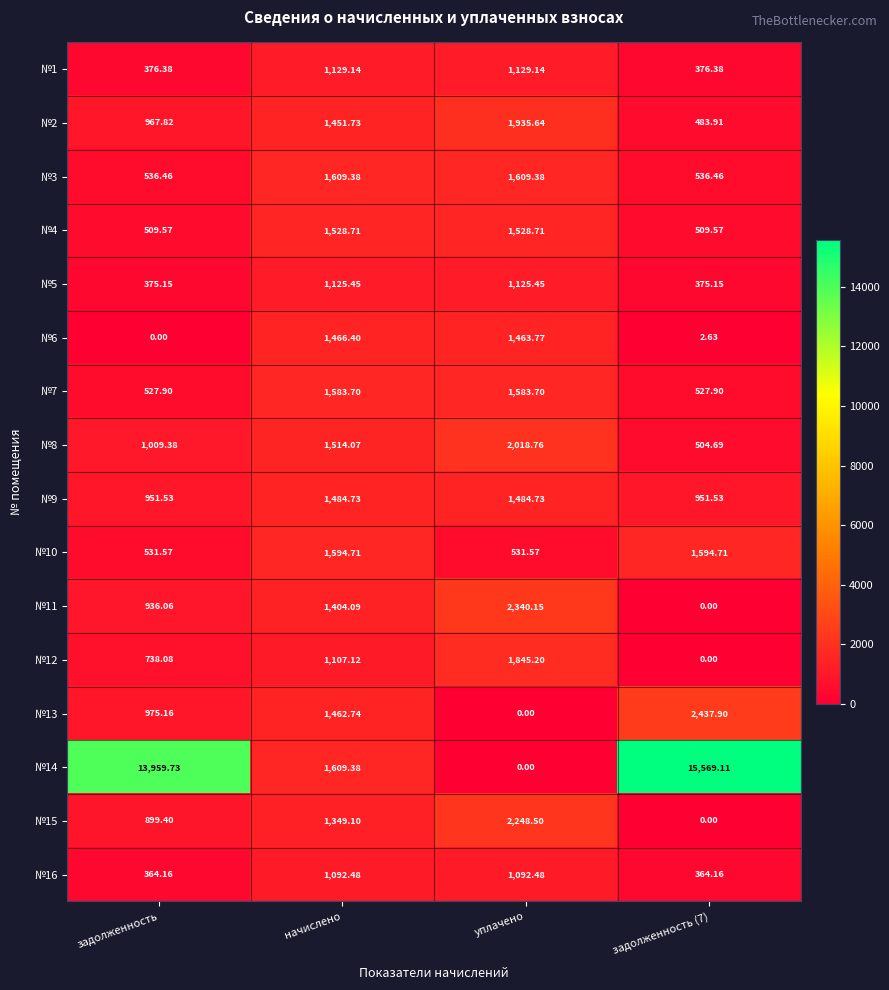

At which category is the sum across all series the highest?

задолженность (7)